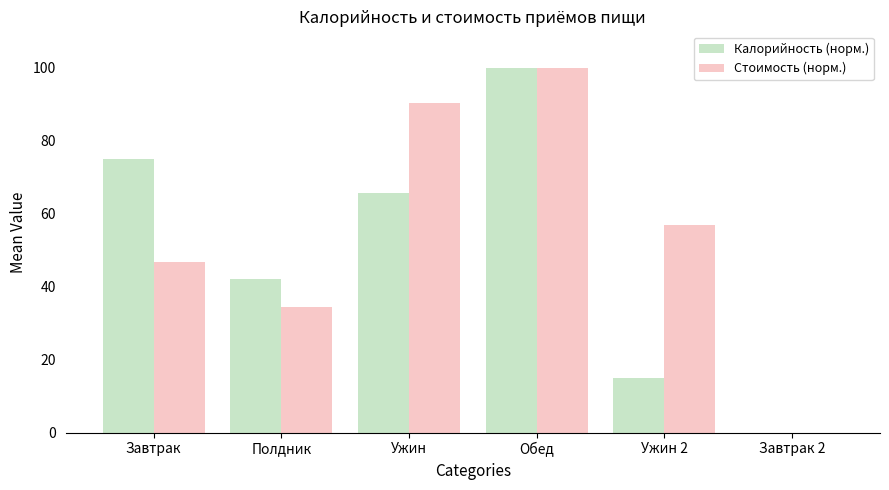

Which series has the largest total across all categories?

Стоимость (норм.)